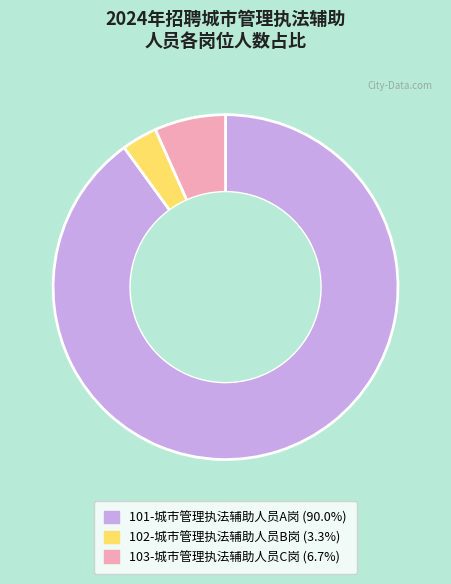

What is the ratio of the value at 101-城市管理执法辅助人员A岗 to the value at 102-城市管理执法辅助人员B岗?

27.0